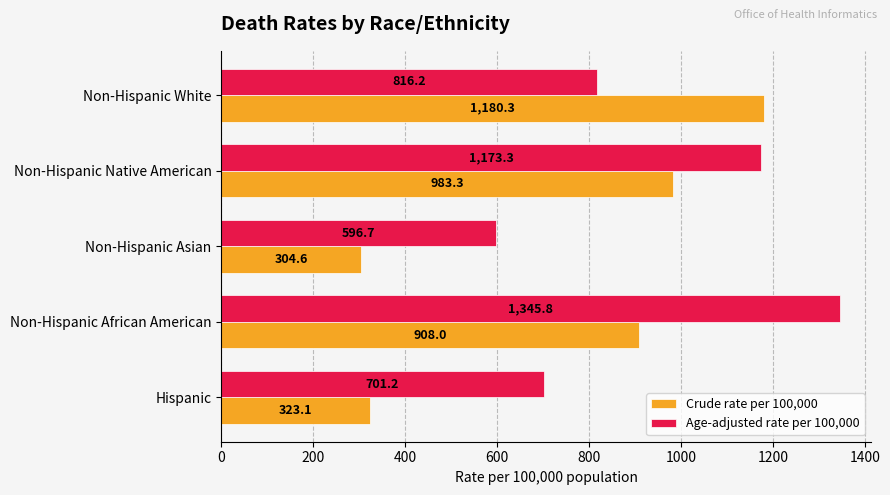

What is the spread (max minus min) of values at Non-Hispanic Asian?

292.1